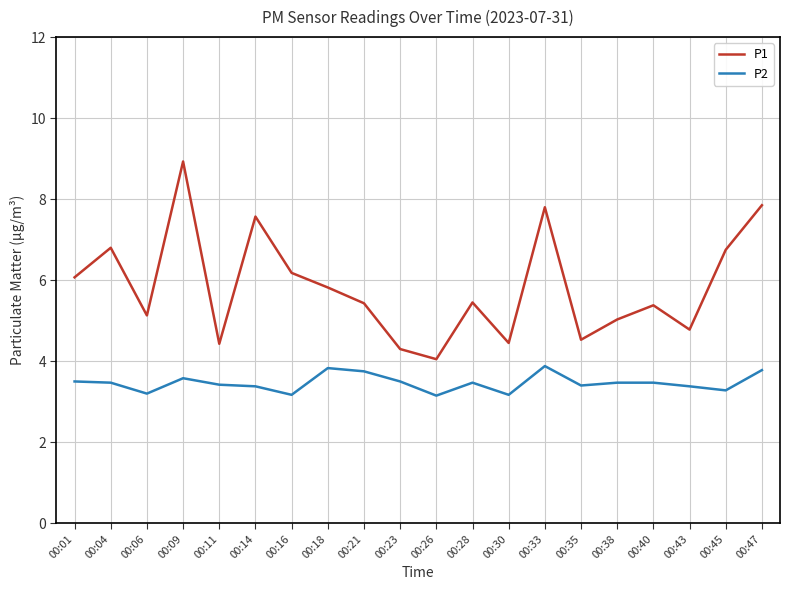

The value of P2 at 00:04 is 3.5. True or false?

True